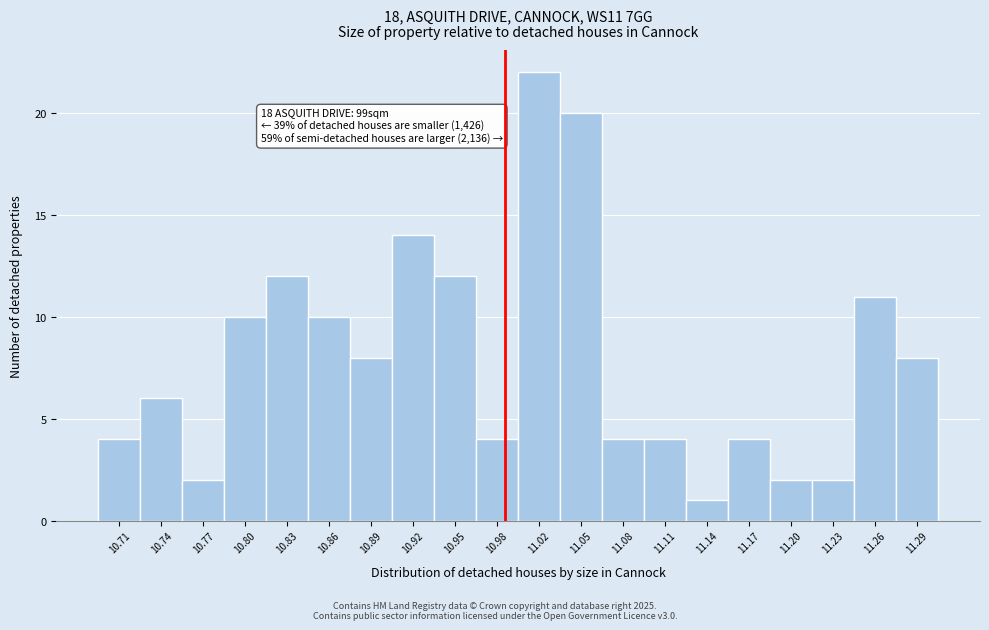

Which range on the x-axis has the tallest bar?

11.000 to 11.031